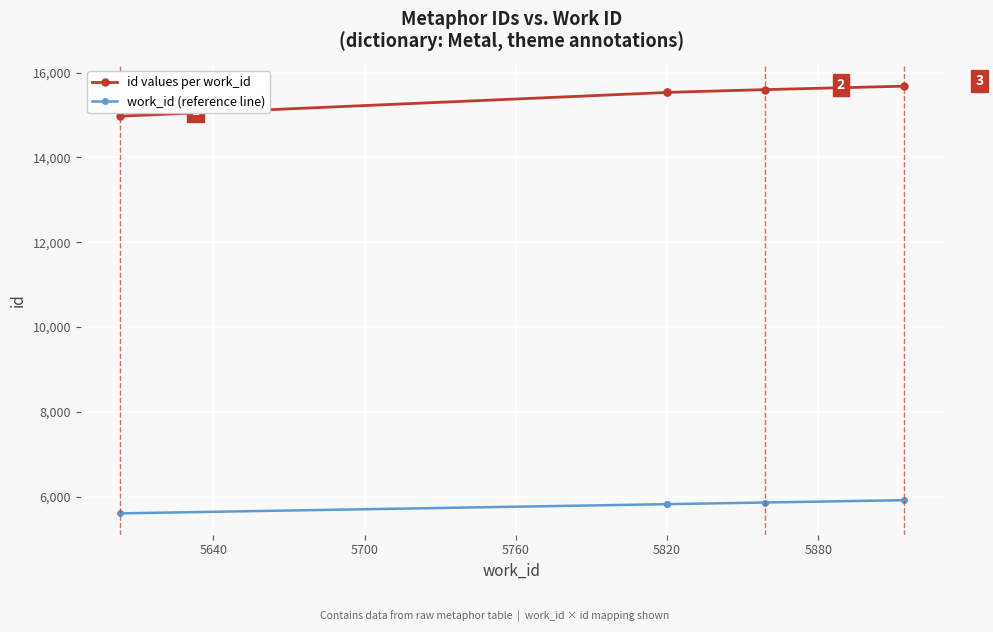

Is it true that id values per work_id equals 7259 at 5580?

False